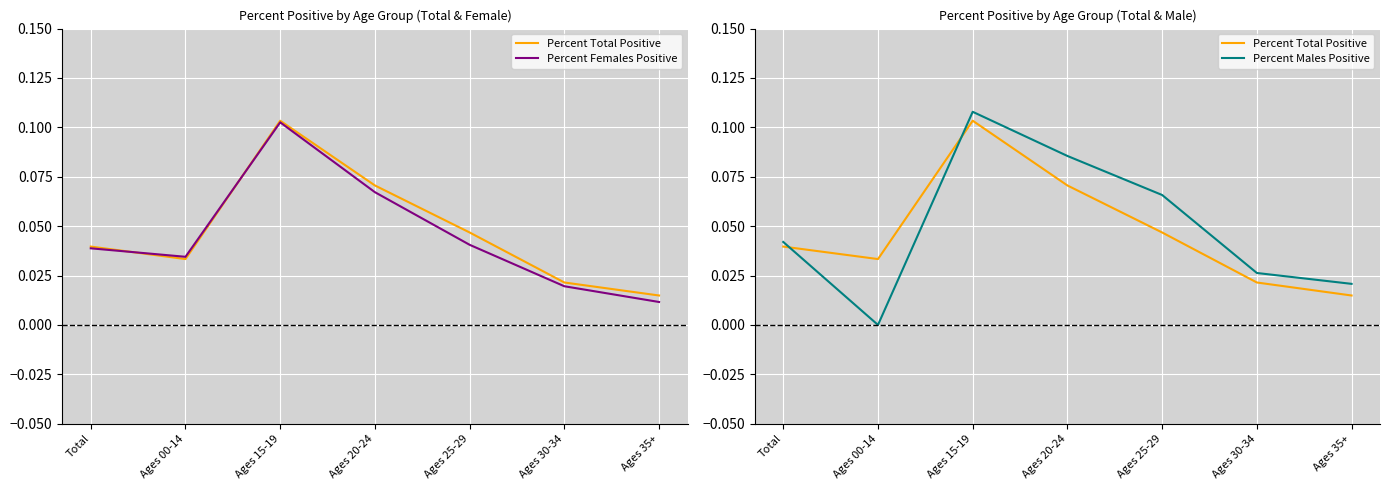

Read the Percent Males Positive value at Ages 15-19.

0.1